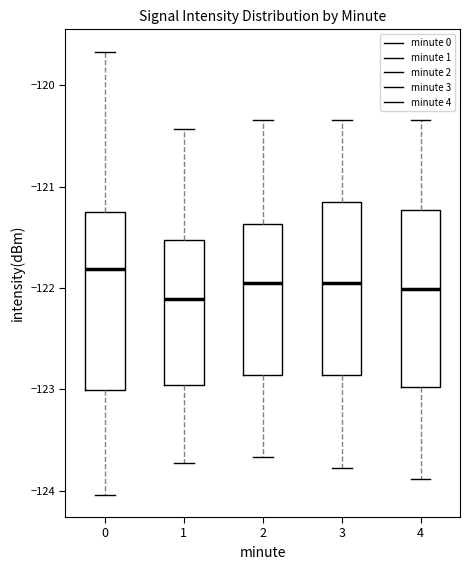

Which box's median line is the highest?

0